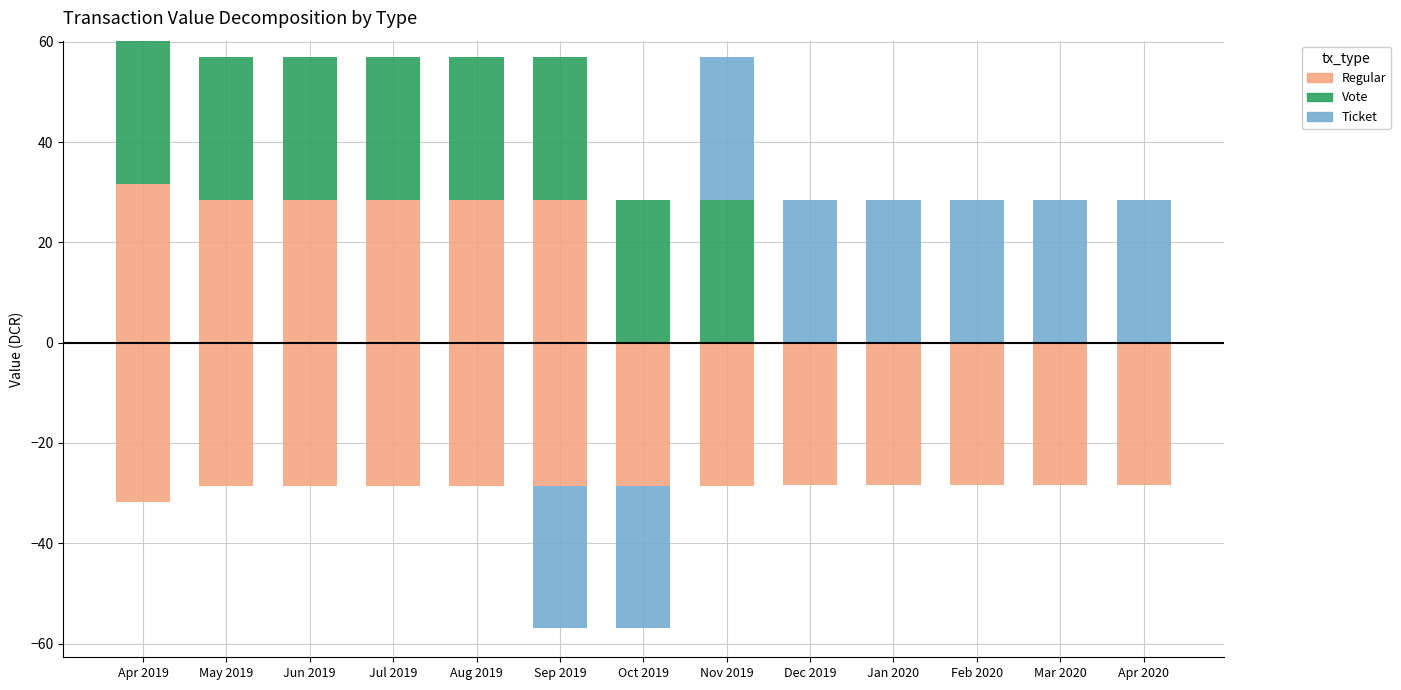

At which category is the sum across all series the highest?

Apr 2019